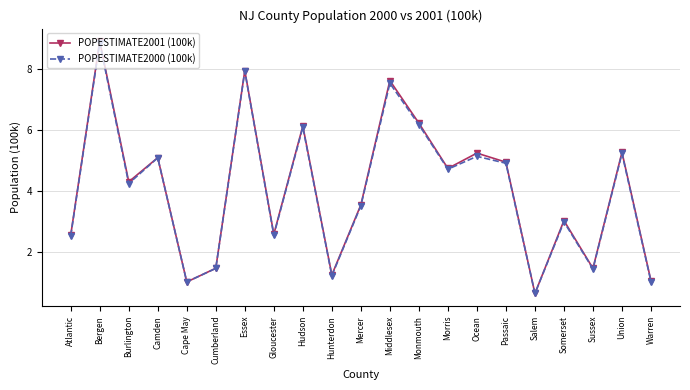

Does the chart display data point markers on the line(s)?

Yes